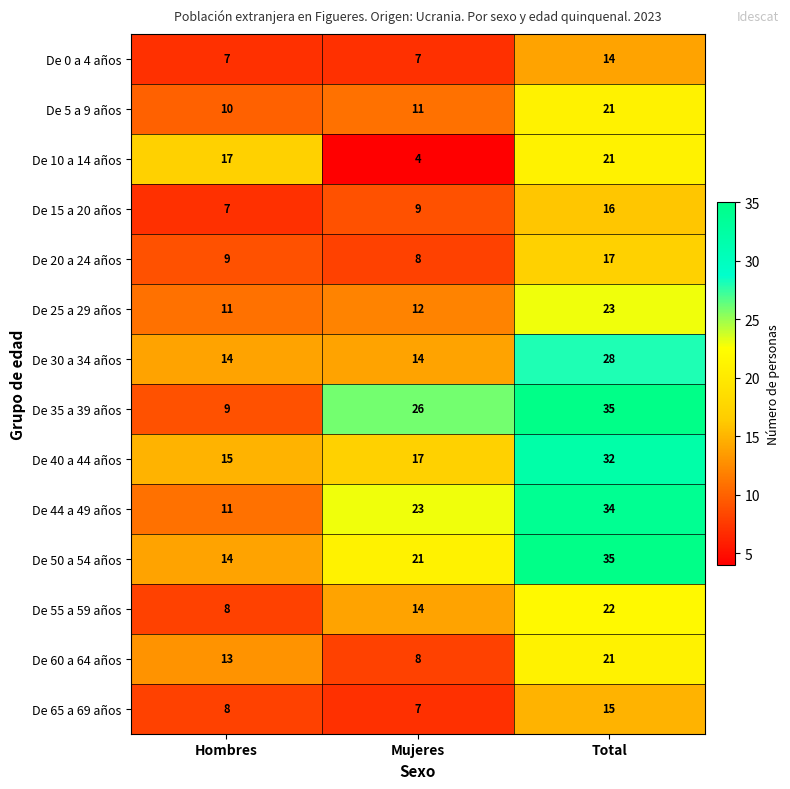

At which category is the sum across all series the highest?

Total